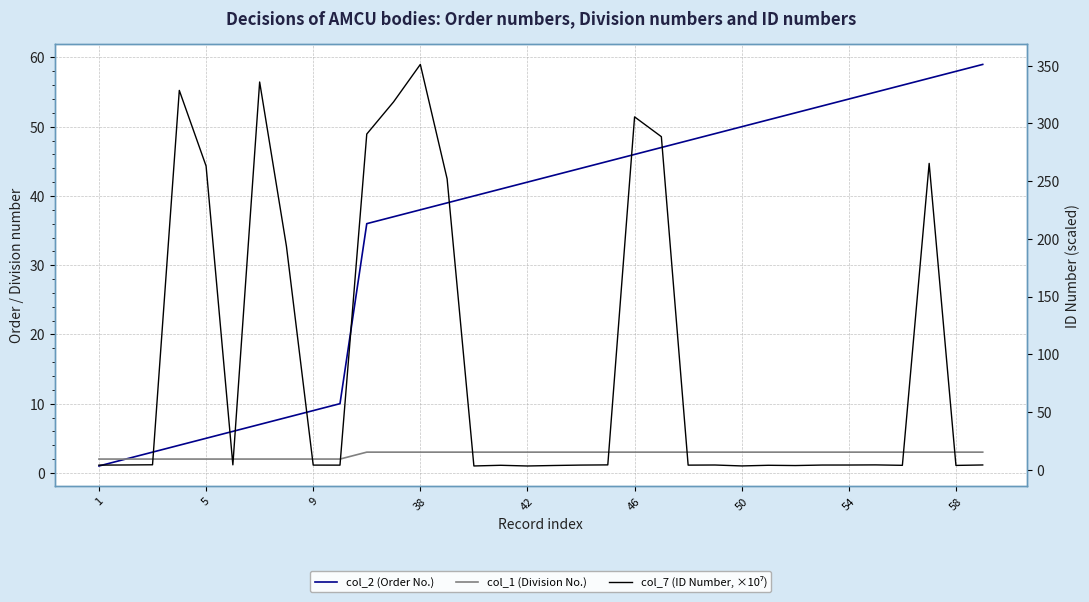

What is the value of the col_1 (Division No.) point at the 1st from the left?

2.0